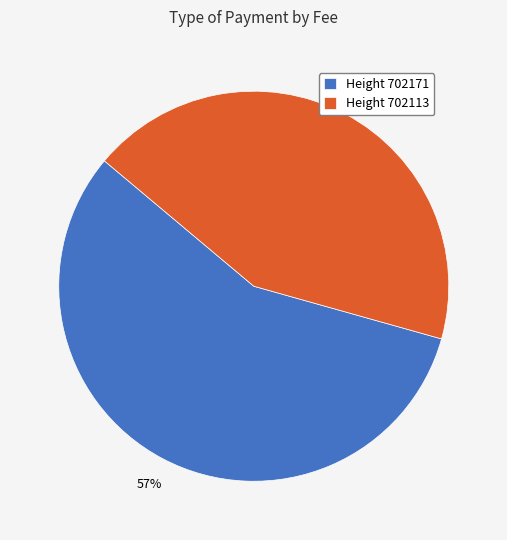

Rank the categories by value from lowest to highest.

Height 702113, Height 702171